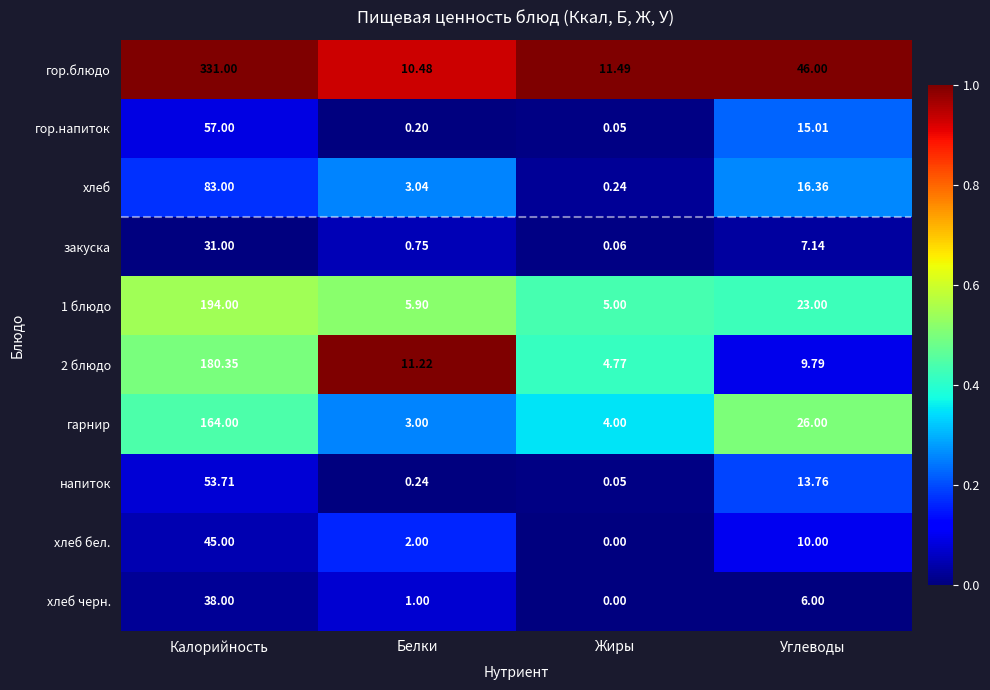

At which label does гор.напиток reach its peak?

Калорийность